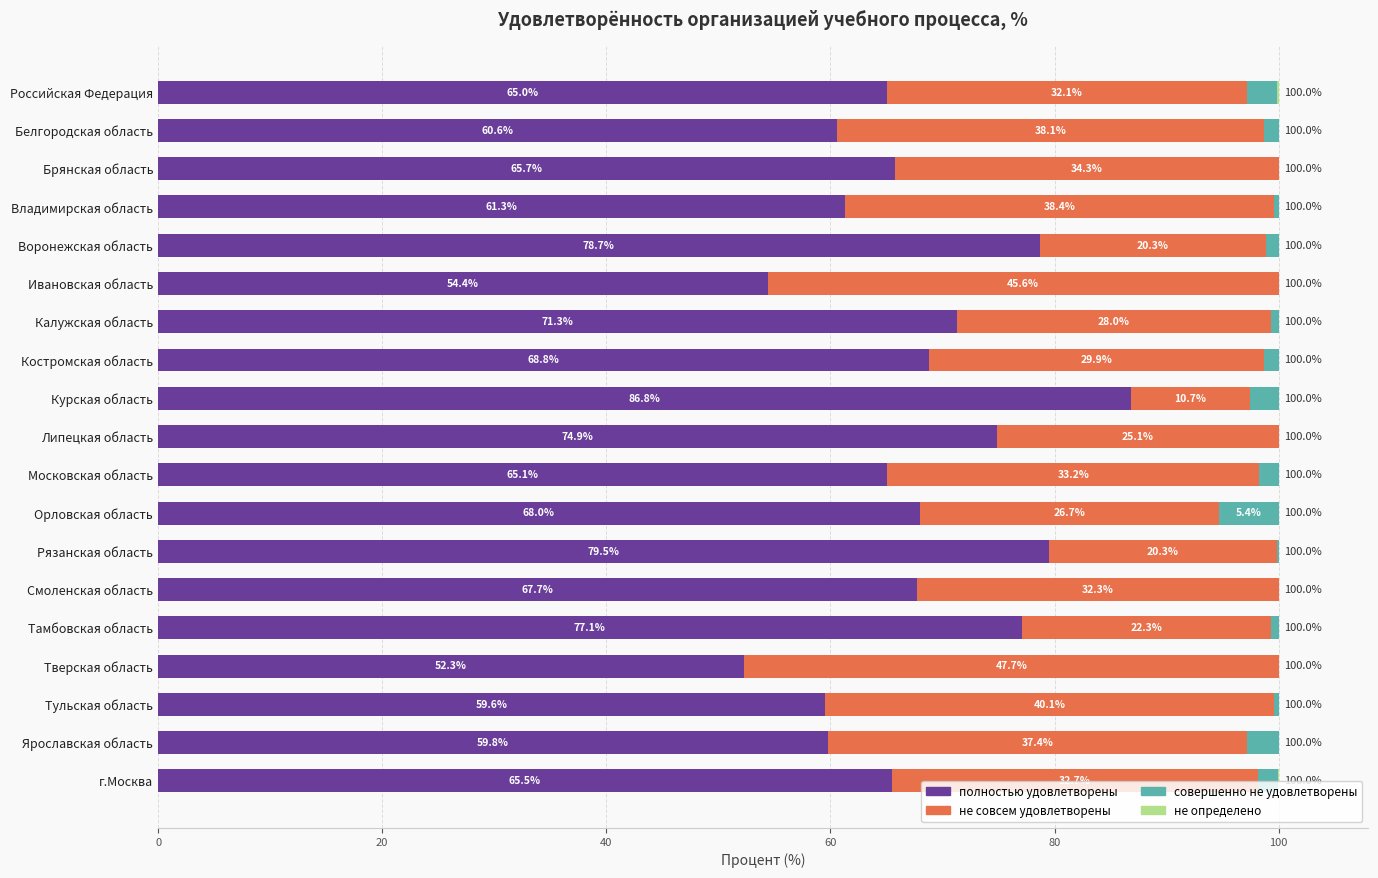

The полностью удовлетворены series shows 52.3 at Тверская область. True or false?

True